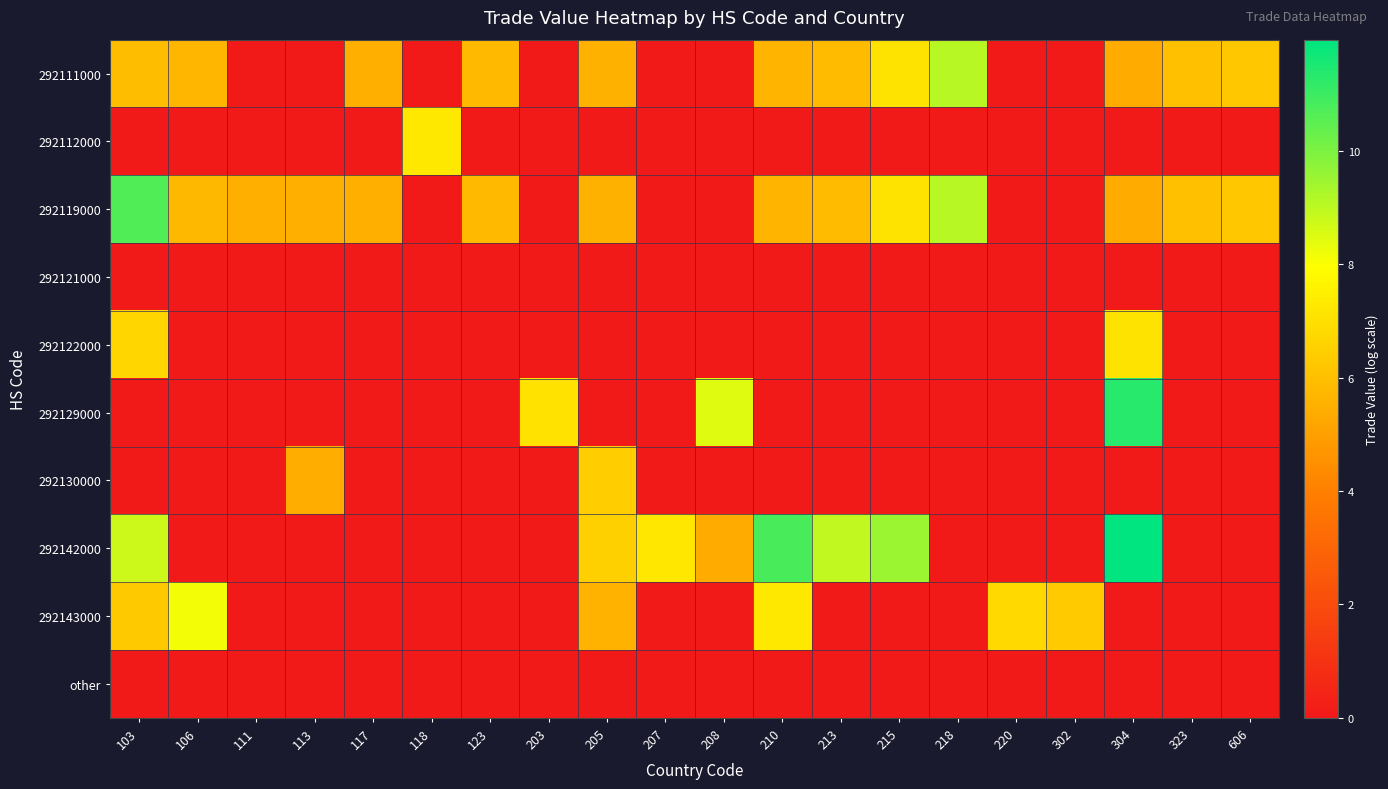

Count the number of data series in this chart.

10